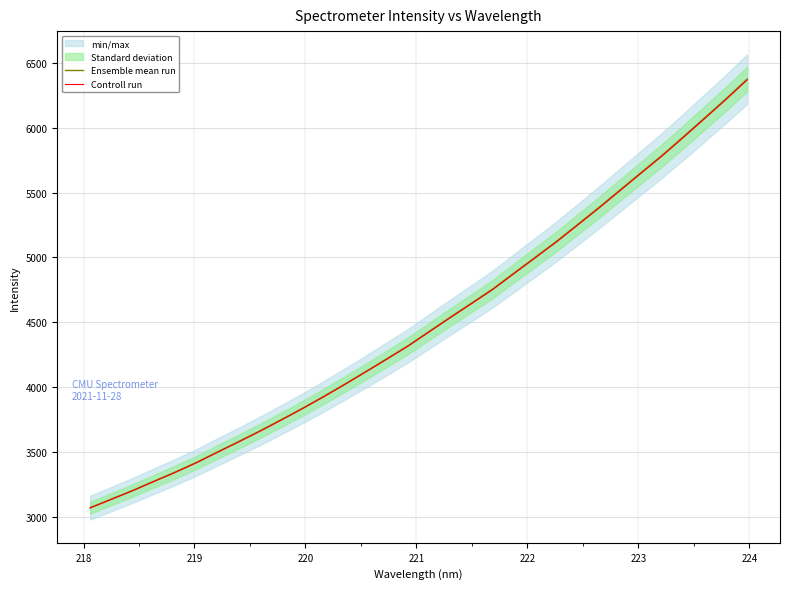

At how many categories does at least one series exceed 4427?

16